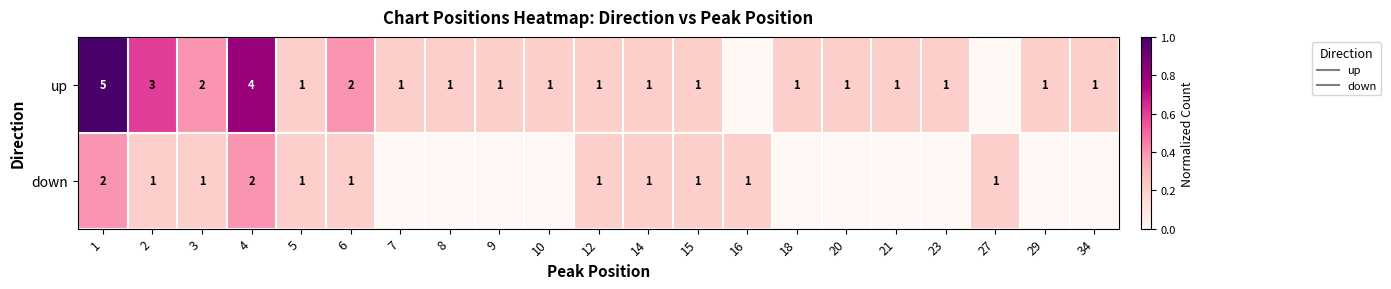

How many data points does each series have?

21